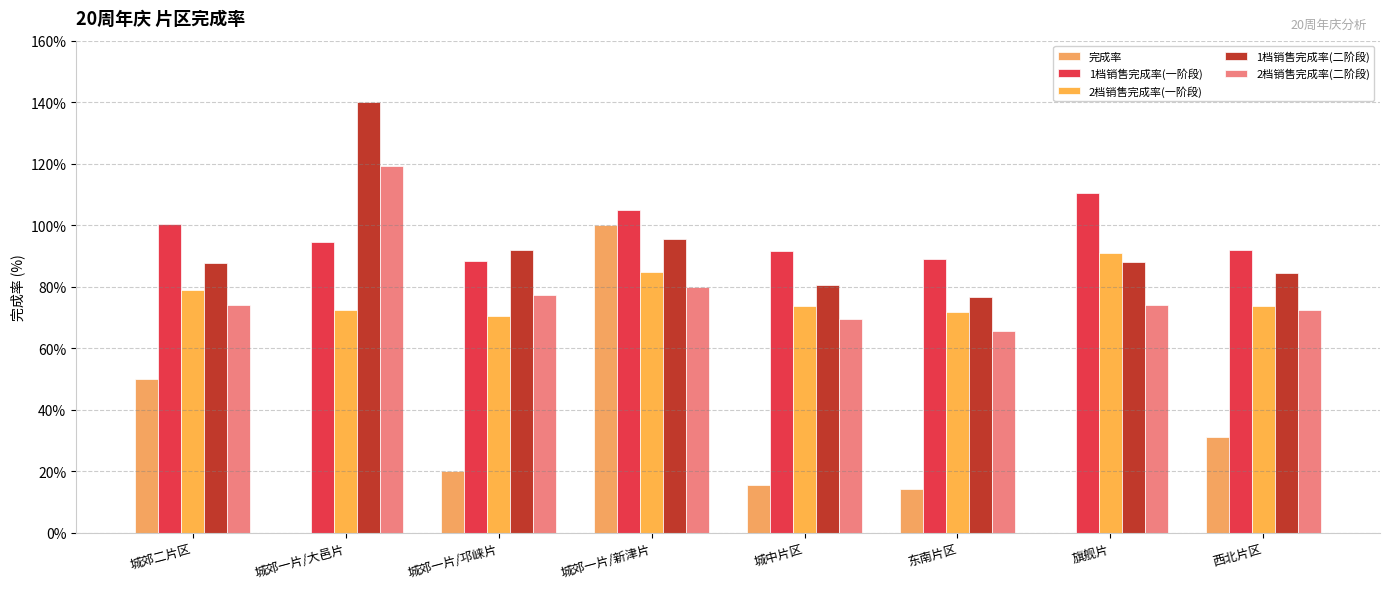

List the labels in order of 2档销售完成率(二阶段) value, largest first.

城郊一片/大邑片, 城郊一片/新津片, 城郊一片/邛崃片, 城郊二片区, 旗舰片, 西北片区, 城中片区, 东南片区